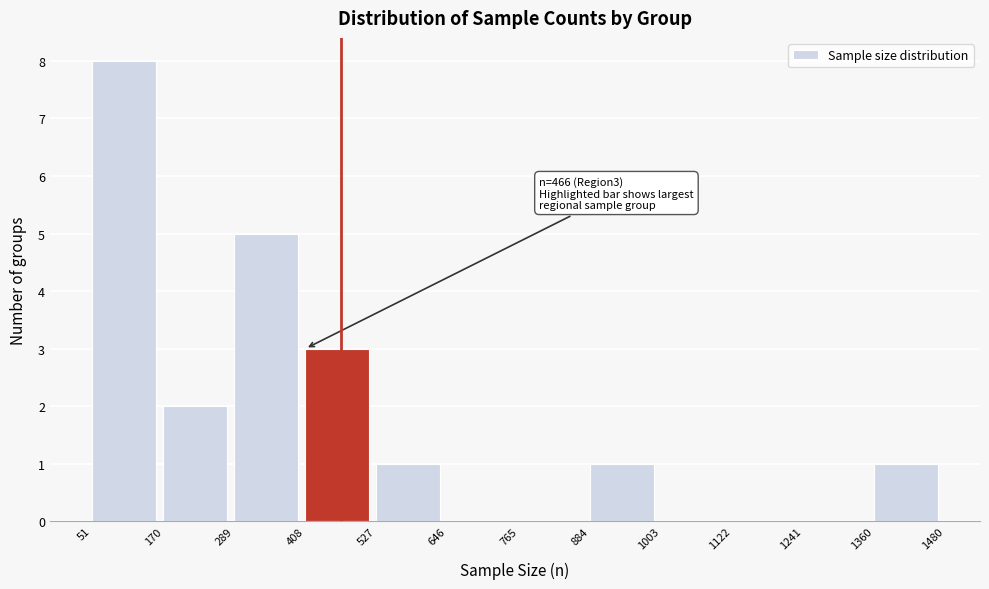

Which range on the x-axis has the tallest bar?

51 to 170